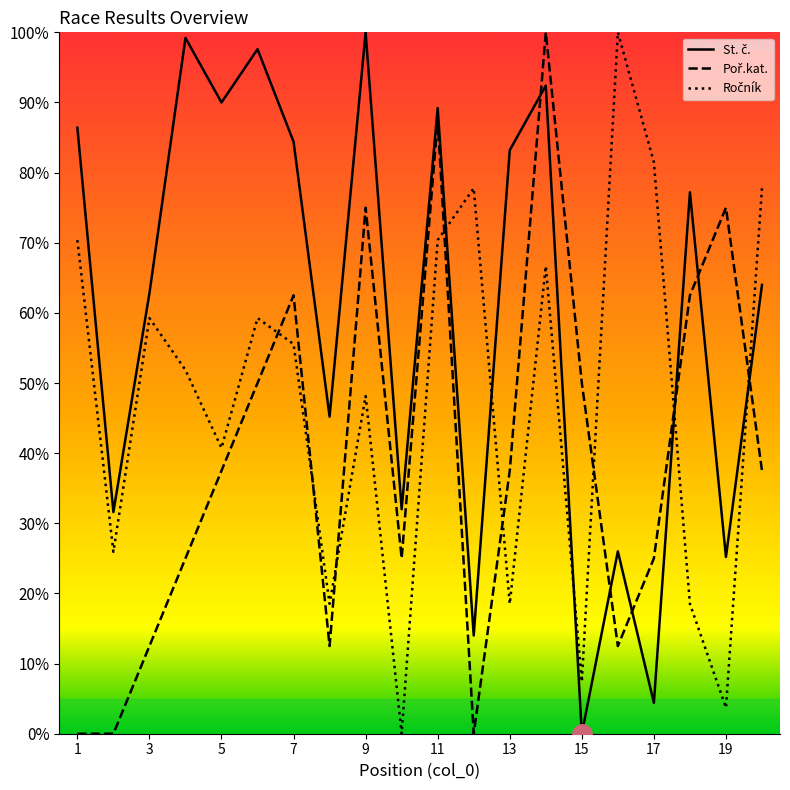

True or false: St. č. and Ročník intersect in this chart.

True